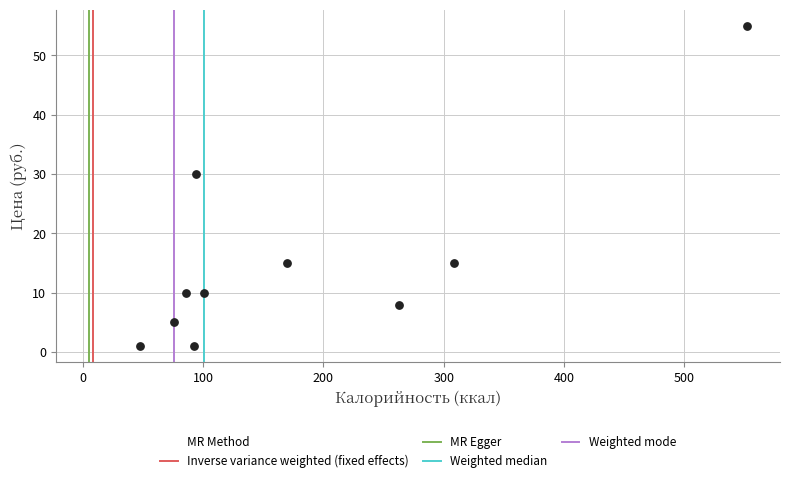

What is the range of Y values (max minus min)?

54